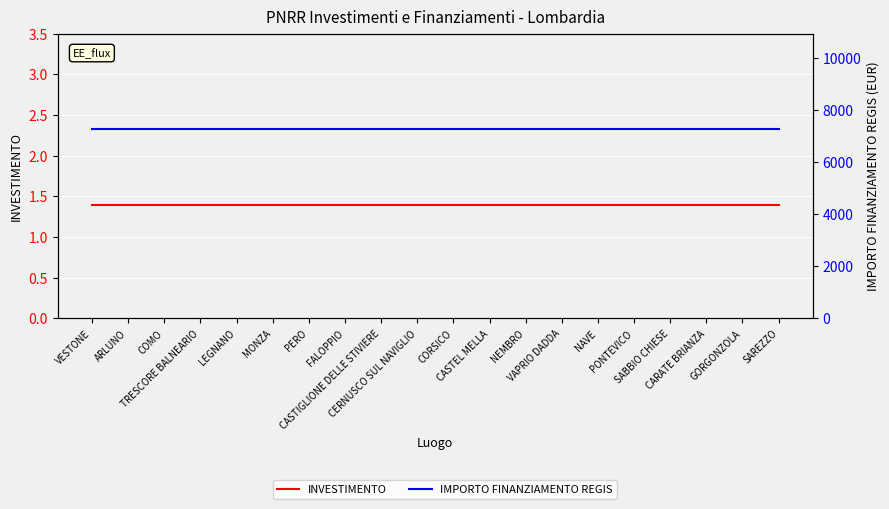

Reading right to left, extract all data points from this chart.

INVESTIMENTO: 1.4	1.4	1.4	1.4	1.4	1.4	1.4	1.4	1.4	1.4	1.4	1.4	1.4	1.4	1.4	1.4	1.4	1.4	1.4	1.4
IMPORTO FINANZIAMENTO REGIS: 7301.0	7301.0	7301.0	7301.0	7301.0	7301.0	7301.0	7301.0	7301.0	7301.0	7301.0	7301.0	7301.0	7301.0	7301.0	7301.0	7301.0	7301.0	7301.0	7301.0